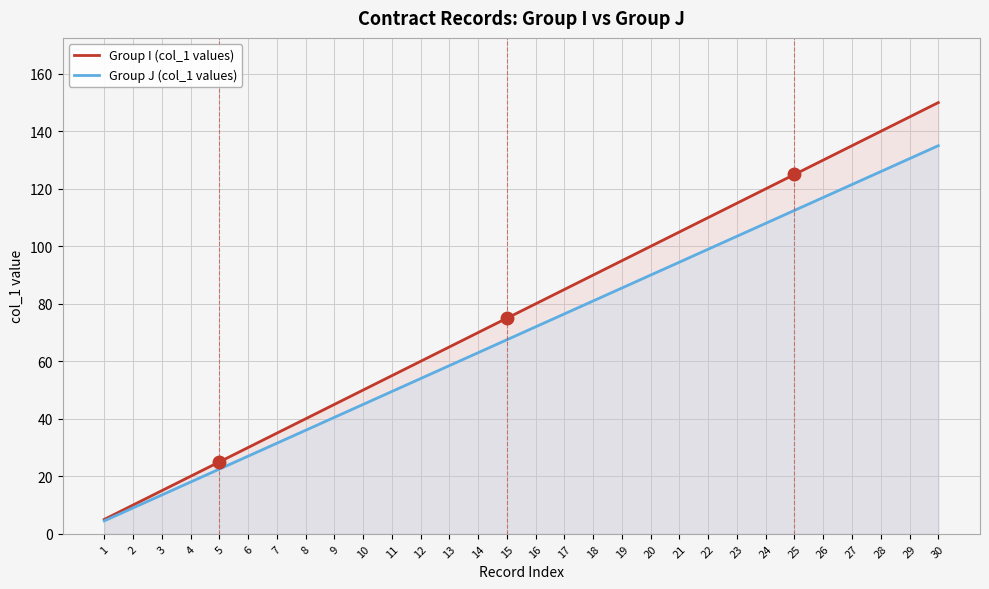

What is the total value across all series at 16?

152.0